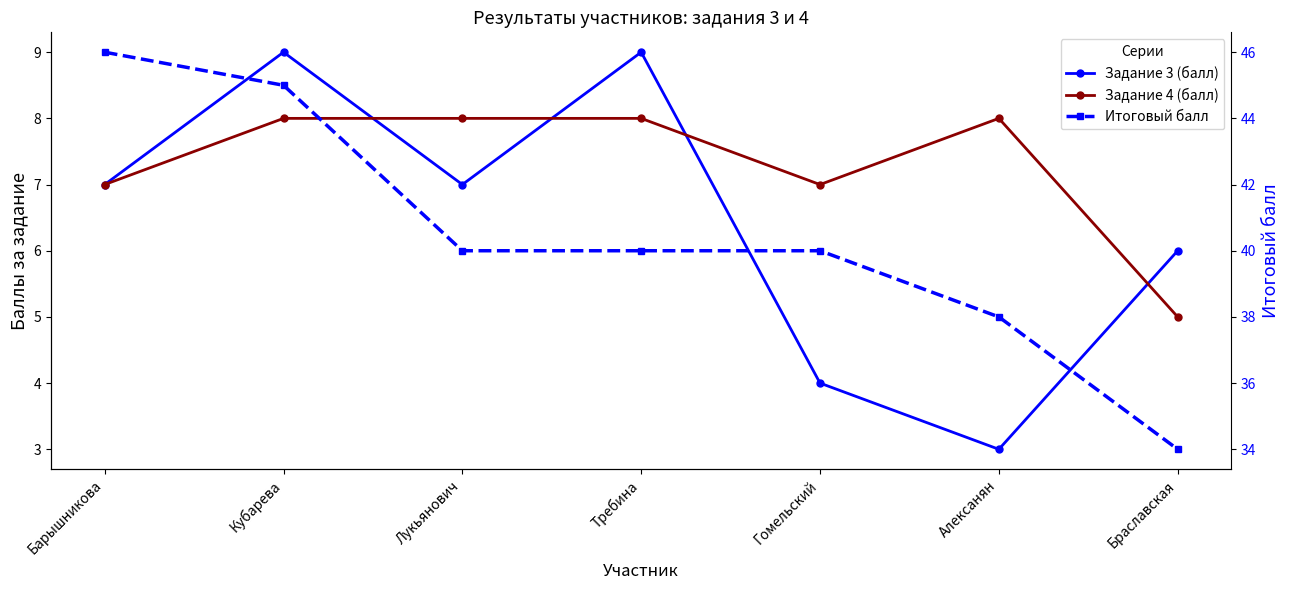

True or false: Задание 4 (балл) and Итоговый балл cross at least once.

False